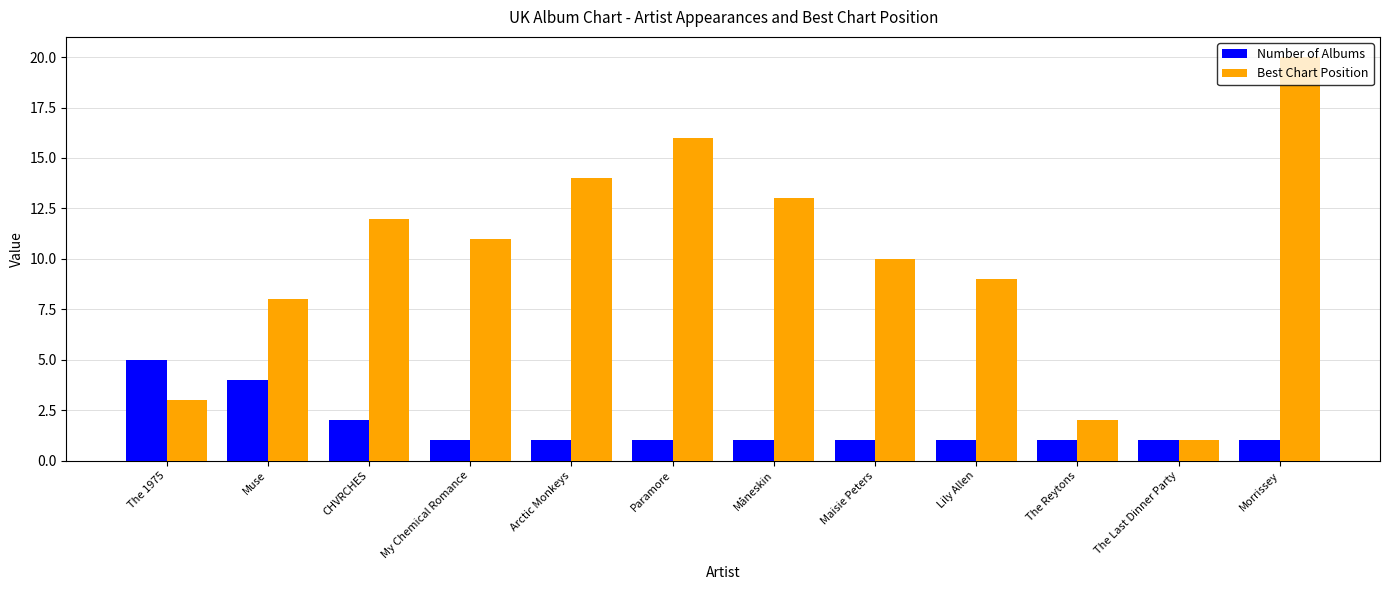

Reading left to right, what are all the values shown in this chart?

Number of Albums: The 1975=5	Muse=4	CHVRCHES=2	My Chemical Romance=1	Arctic Monkeys=1	Paramore=1	Måneskin=1	Maisie Peters=1	Lily Allen=1	The Reytons=1	The Last Dinner Party=1	Morrissey=1
Best Chart Position: The 1975=3	Muse=8	CHVRCHES=12	My Chemical Romance=11	Arctic Monkeys=14	Paramore=16	Måneskin=13	Maisie Peters=10	Lily Allen=9	The Reytons=2	The Last Dinner Party=1	Morrissey=20